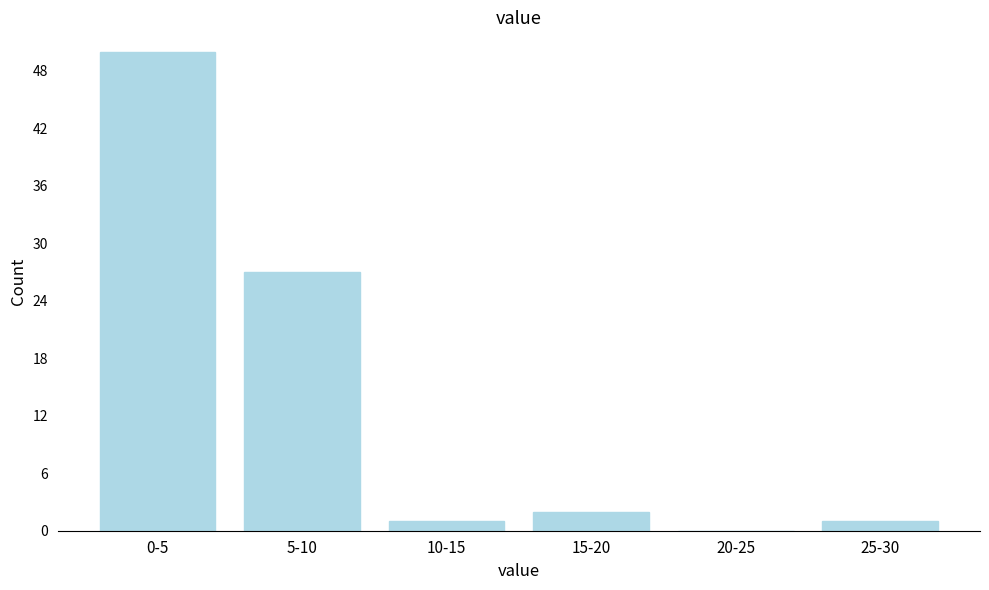

Reading left to right, transcribe all the data shown in this chart.

0-5=50	5-10=27	10-15=1	15-20=2	20-25=0	25-30=1